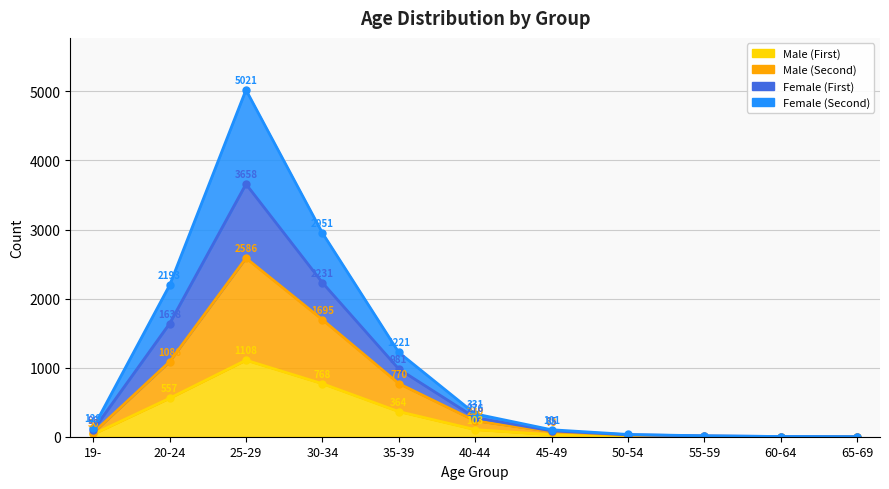

At which label does Male (Second) first exceed 73?

20-24